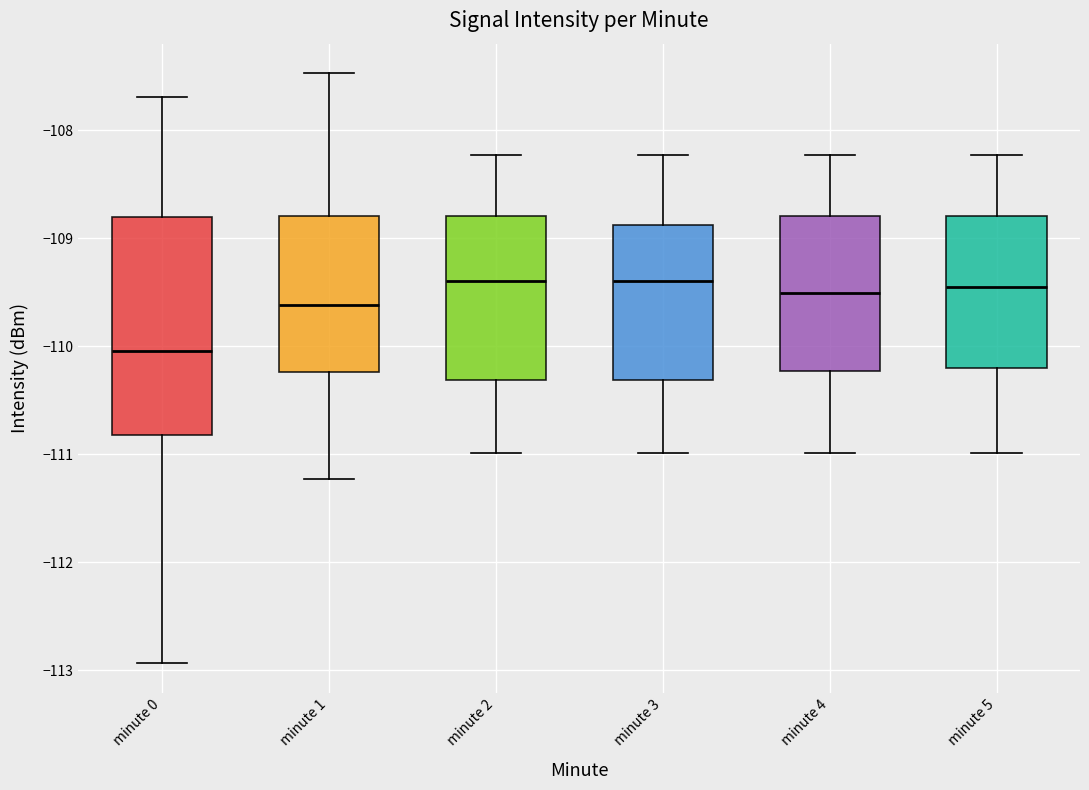

Reading left to right, transcribe this box plot: for each box, give where its median line is, the range the box spans, and where its two whiskers end, as read against the y-axis. The values are not printed on the chart, so give them approximately, as read against the axis.

minute 0: median -110.0, box -110.8 to -108.8, whiskers -112.9 to -107.7
minute 1: median -109.6, box -110.2 to -108.8, whiskers -111.2 to -107.5
minute 2: median -109.4, box -110.3 to -108.8, whiskers -111.0 to -108.2
minute 3: median -109.4, box -110.3 to -108.9, whiskers -111.0 to -108.2
minute 4: median -109.5, box -110.2 to -108.8, whiskers -111.0 to -108.2
minute 5: median -109.5, box -110.2 to -108.8, whiskers -111.0 to -108.2